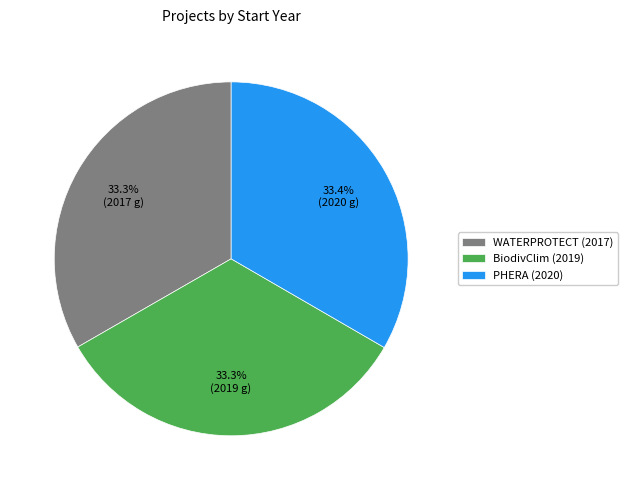

Approximately how many times larger is the value at PHERA (2020) compared to WATERPROTECT (2017)?

1.0